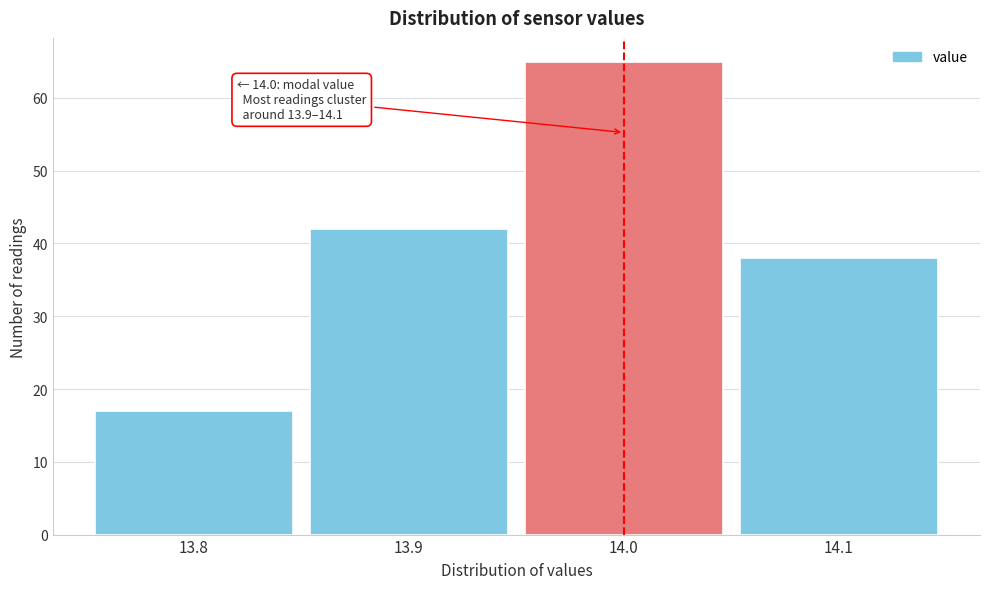

Which range on the x-axis has the tallest bar?

13.95 to 14.05